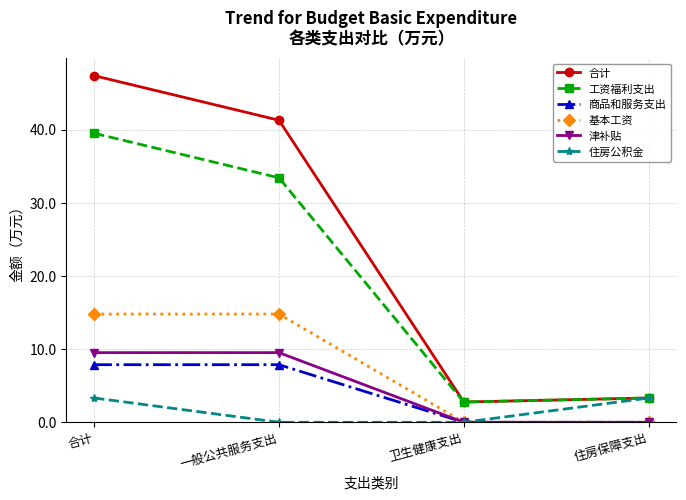

Is it true that 工资福利支出 equals 53.7 at 一般公共服务支出?

False